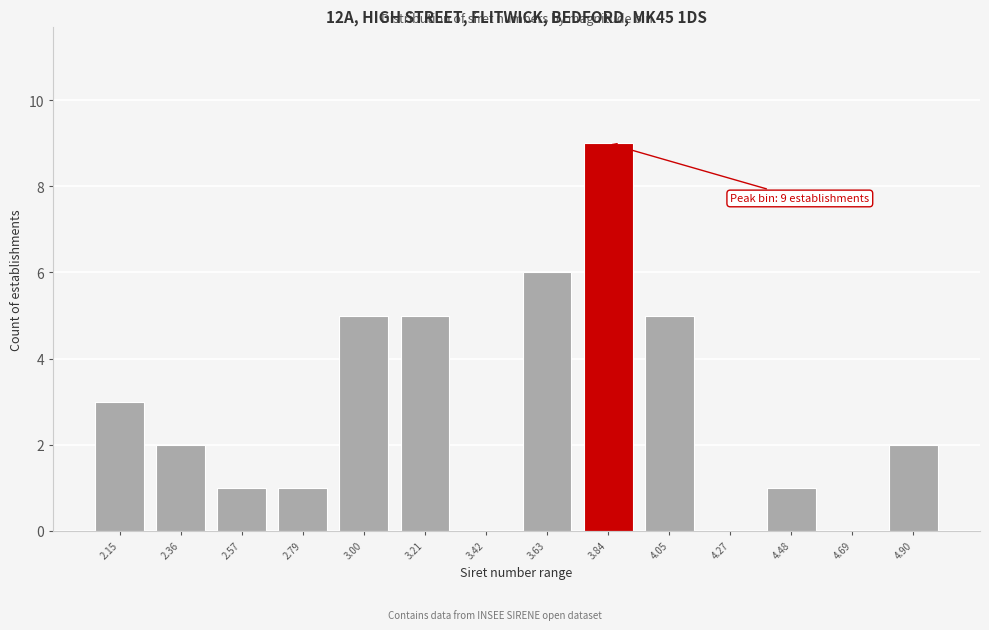

Reading left to right, list all the values displayed in this chart.

2.15=3	2.36=2	2.57=1	2.79=1	3.00=5	3.21=5	3.42=0	3.63=6	3.84=9	4.05=5	4.27=0	4.48=1	4.69=0	4.90=2